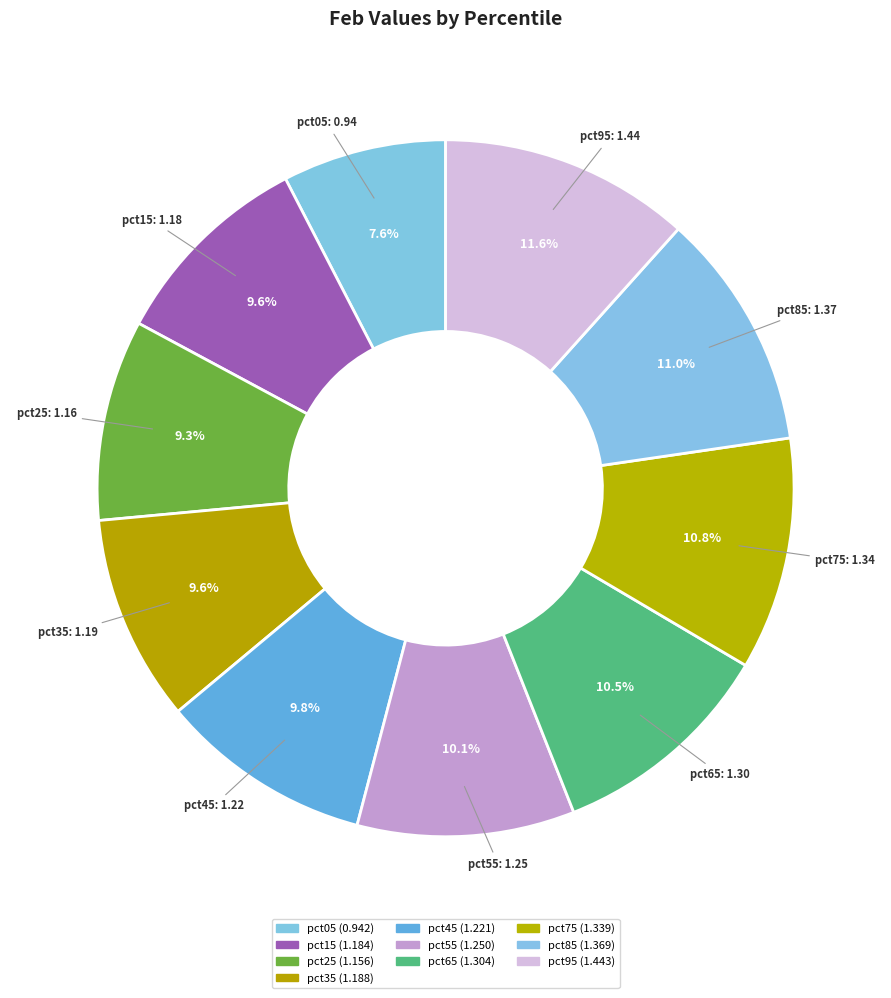

What is the total percentage of pct25 and pct55?

19.4%